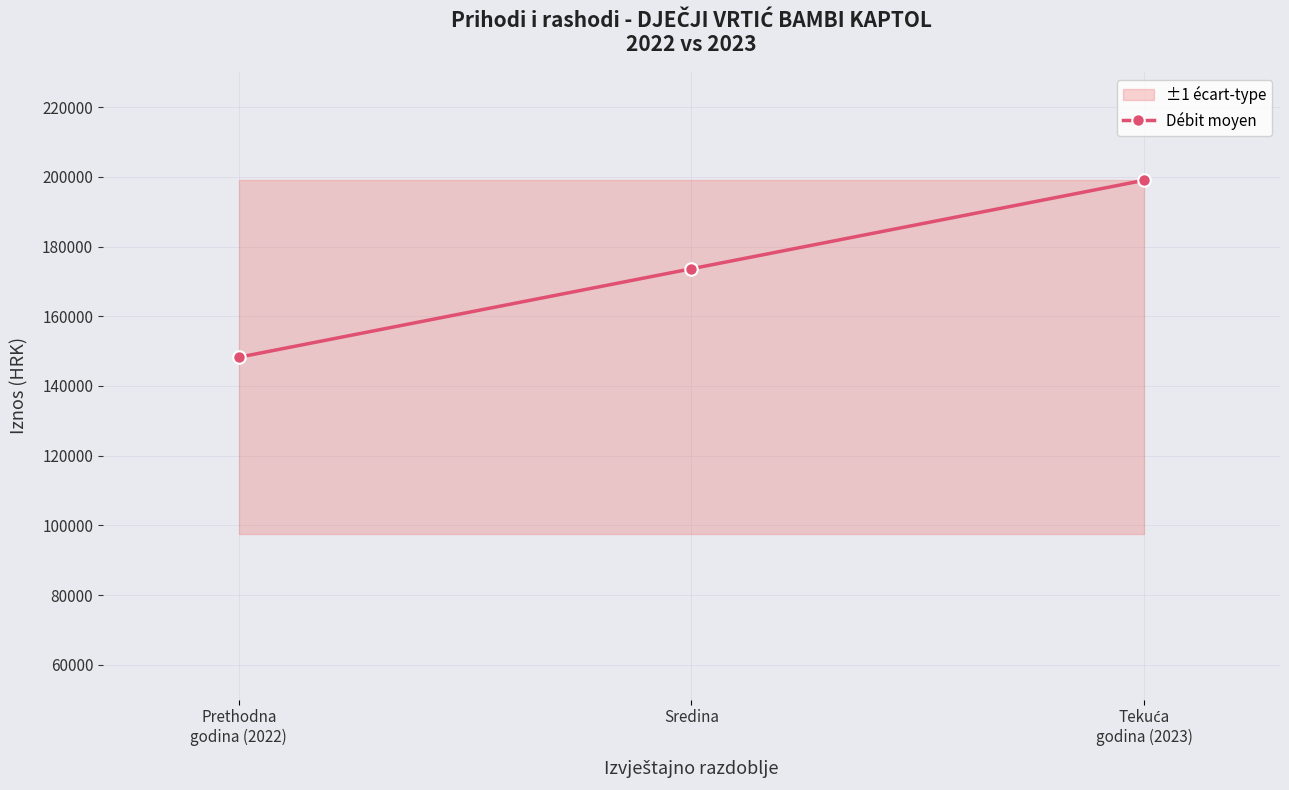

Reading right to left, list all the values displayed in this chart.

199000.8	173614.8	148228.9